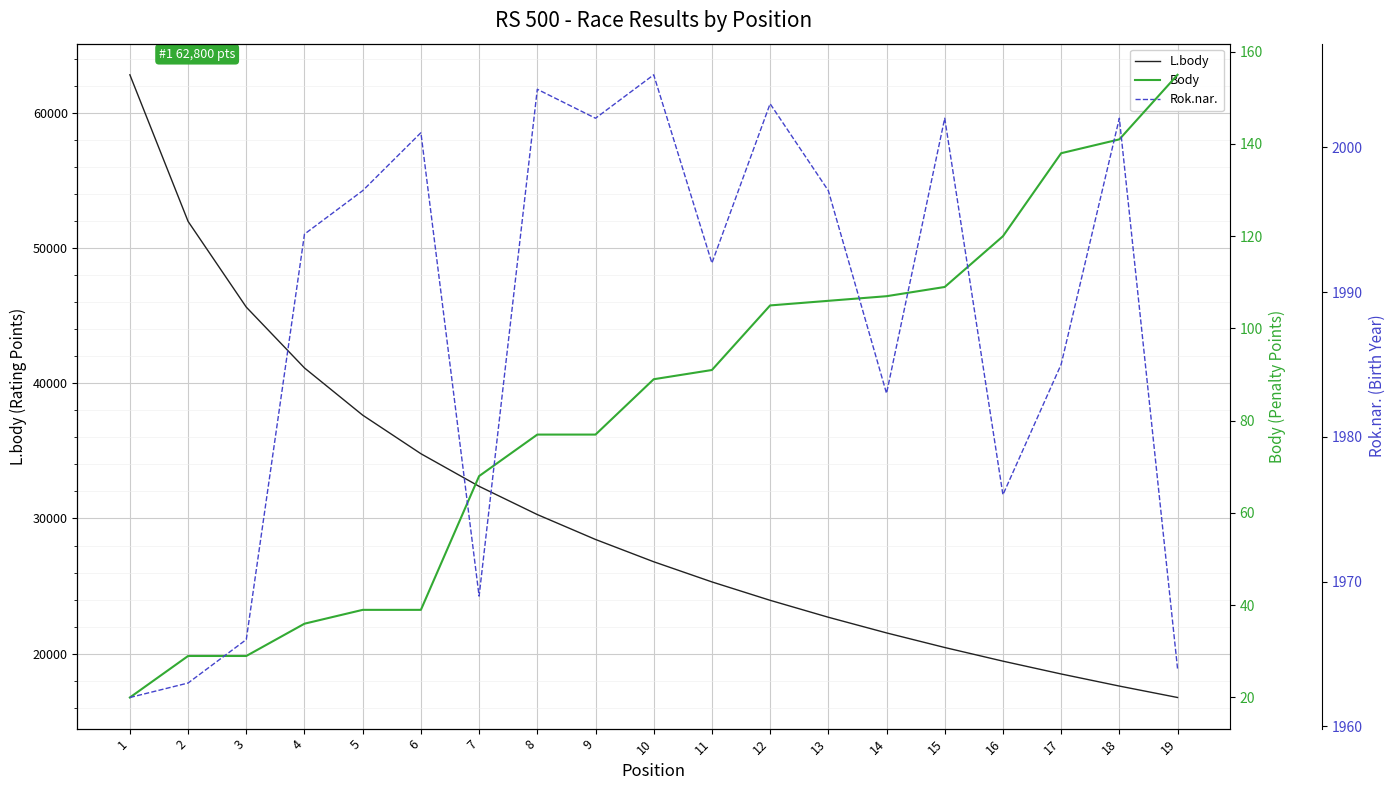

Read the L.body value at 19, to the nearest 100.

16800